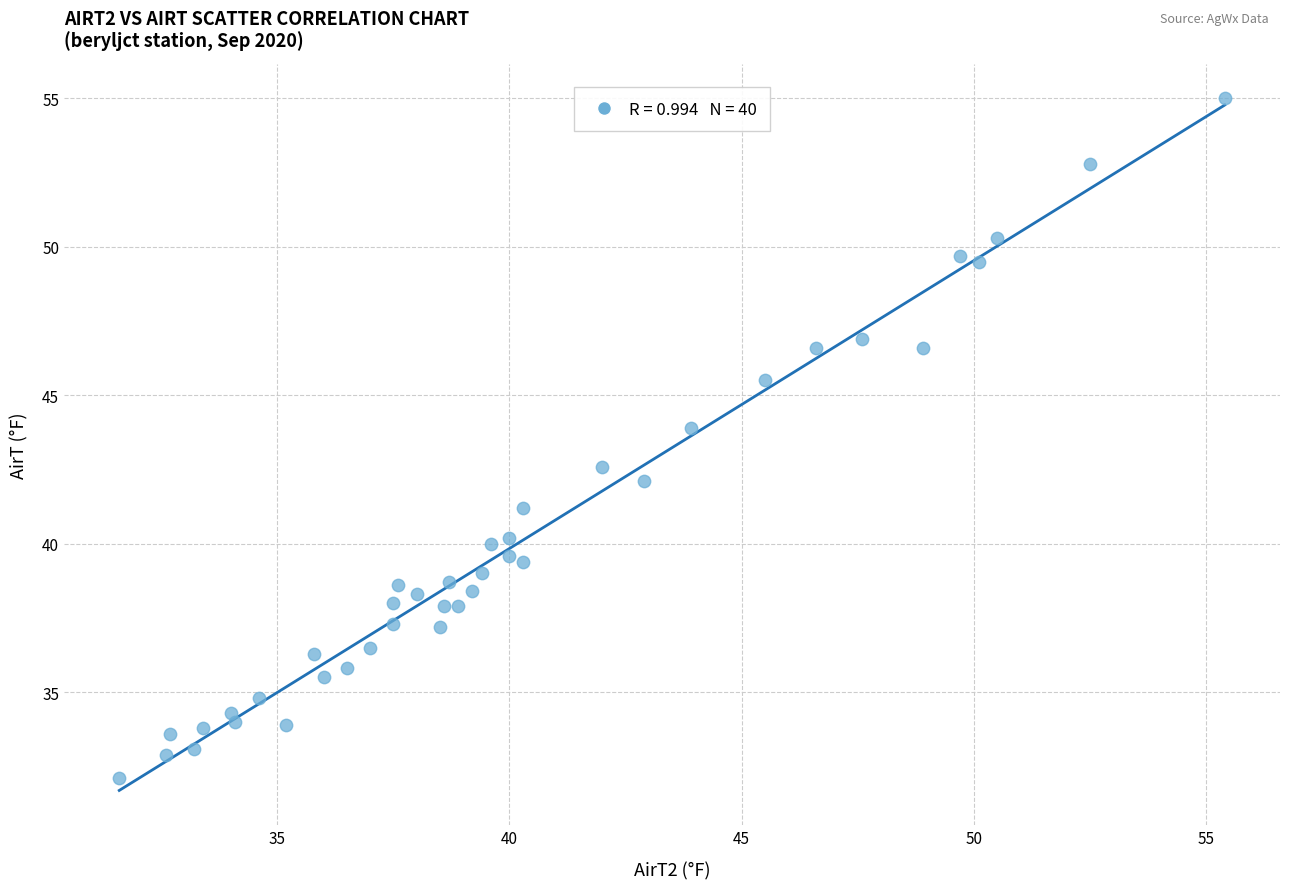

What Y value in the scatter plot is closest to 43?

42.6